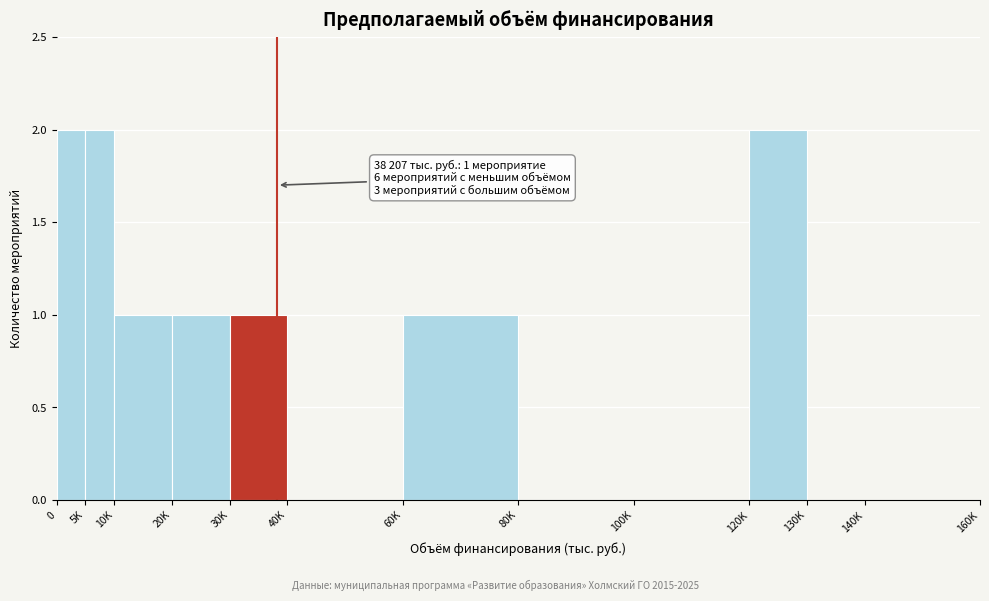

Reading left to right, extract all data points from this chart.

0=2	5K=2	10K=1	20K=1	30K=1	40K=0	60K=1	80K=0	100K=0	120K=2	130K=0	140K=0